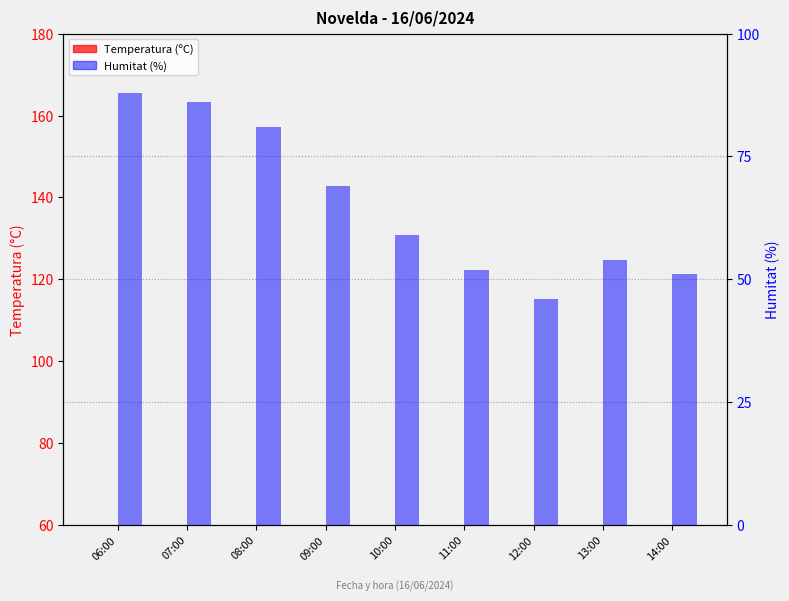

Which series has the largest total across all categories?

Humitat (%)